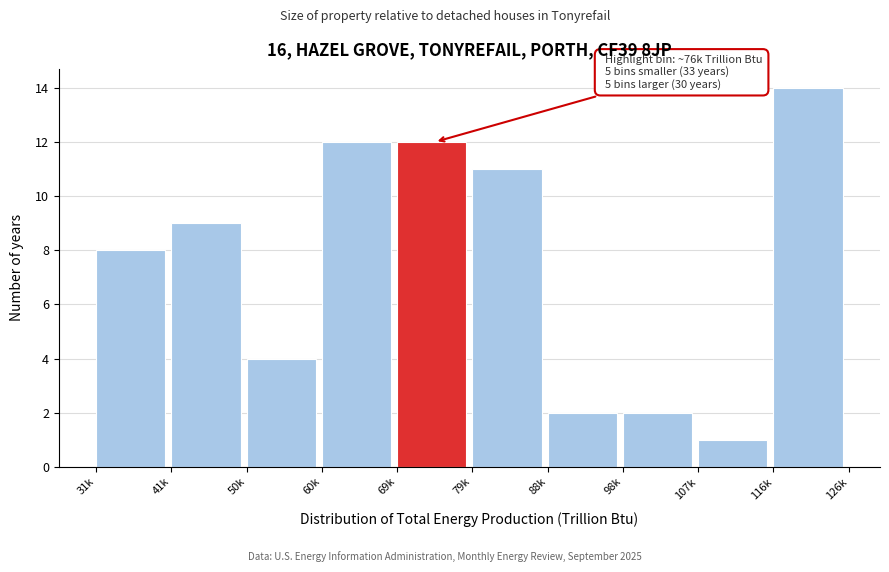

Reading left to right, what are all the values shown in this chart?

8	9	4	12	12	11	2	2	1	14